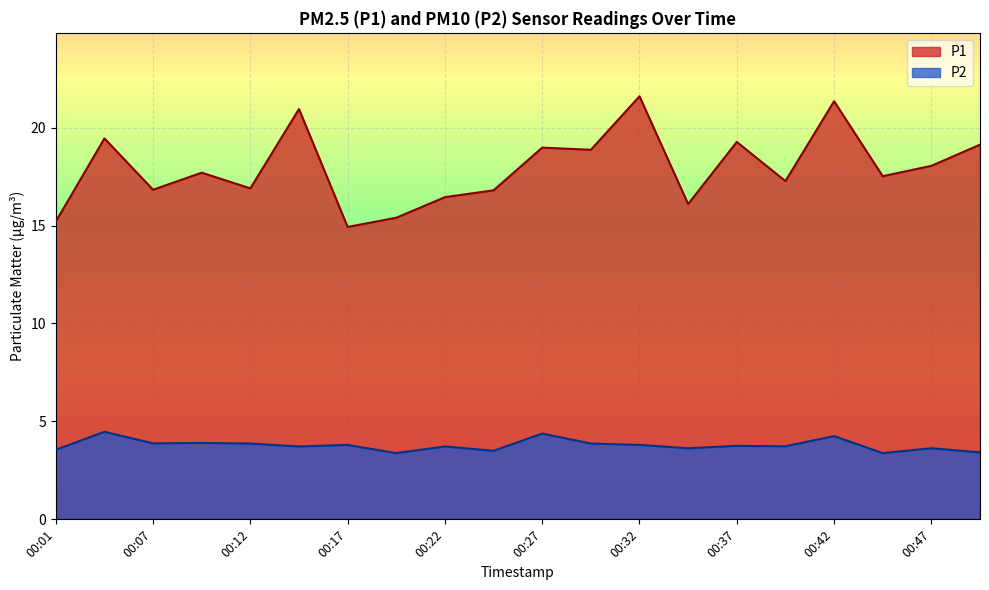

How many interior local valleys does the P1 series have?

7